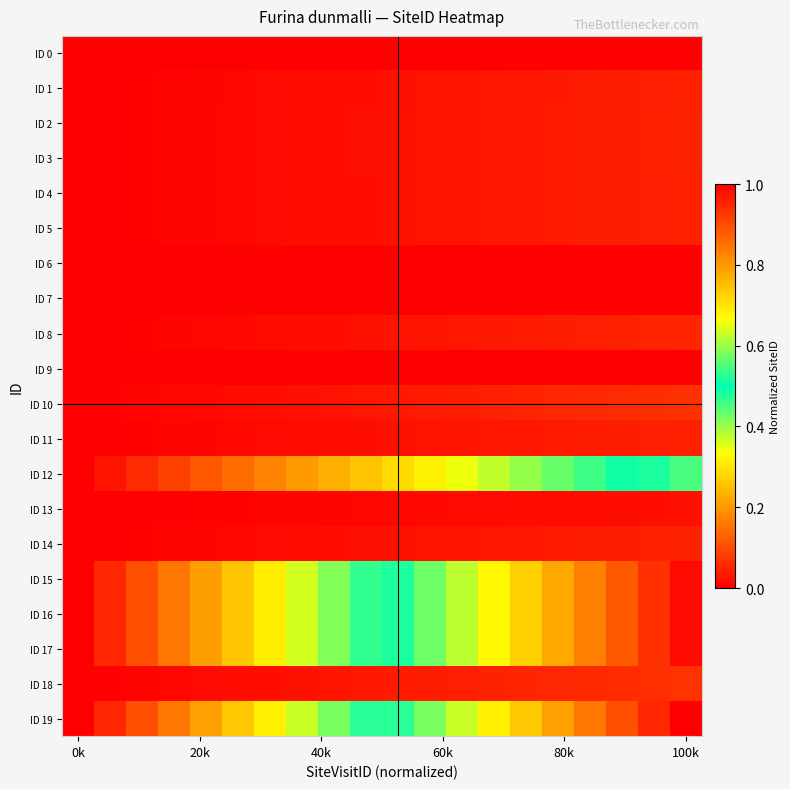

How many categories are shown in the chart?

20